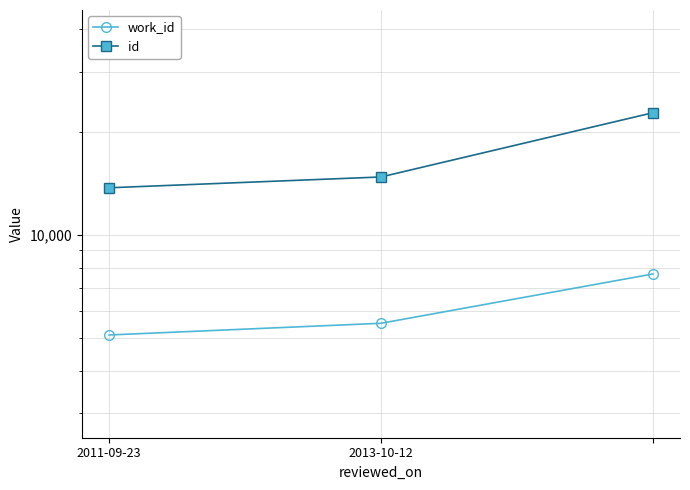

What is the label of the 2nd point from the right?

2013-10-12